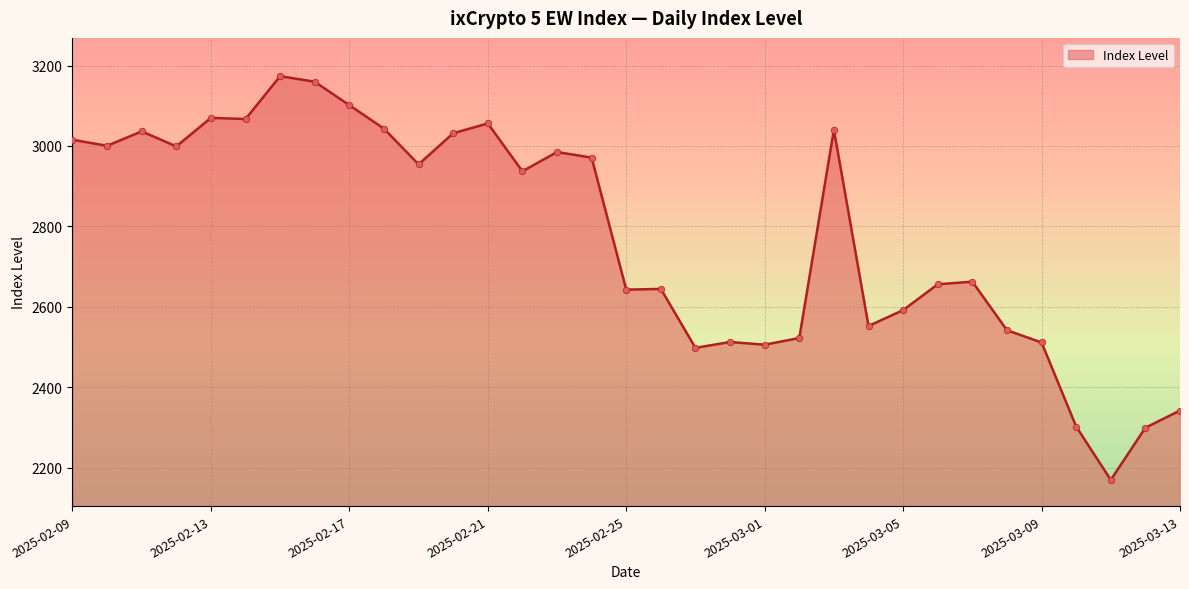

What is the maximum value shown in the chart?

3173.5